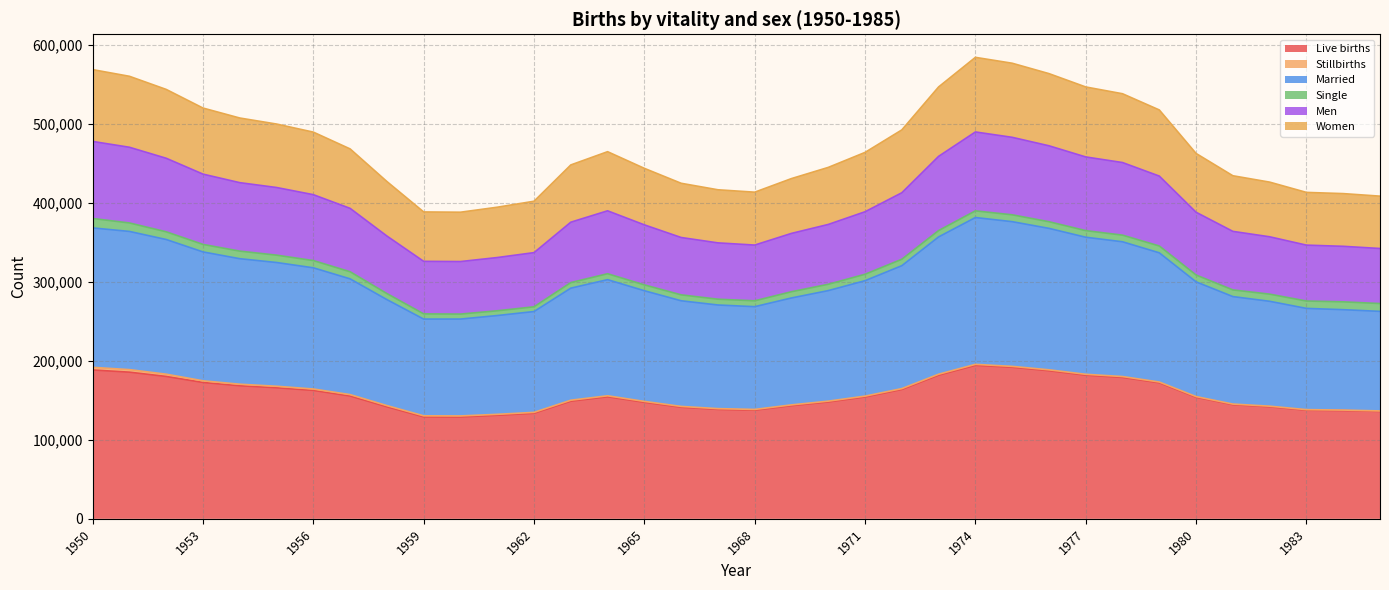

At how many categories does at least one series exceed 499449?

13